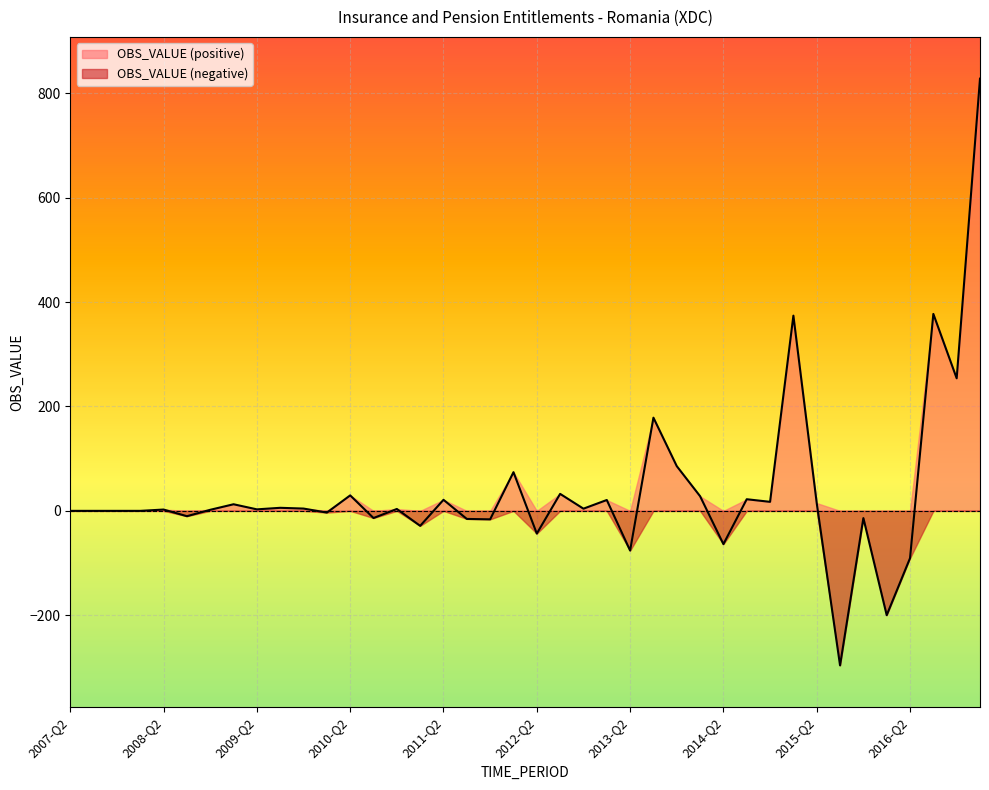

Rank the categories by value from lowest to highest.

2015-Q3, 2016-Q1, 2016-Q2, 2013-Q2, 2014-Q2, 2012-Q2, 2011-Q1, 2011-Q4, 2011-Q3, 2015-Q4, 2010-Q3, 2008-Q3, 2010-Q1, 2008-Q1, 2007-Q3, 2007-Q2, 2007-Q4, 2008-Q4, 2008-Q2, 2009-Q2, 2010-Q4, 2012-Q4, 2009-Q4, 2009-Q3, 2009-Q1, 2015-Q2, 2014-Q4, 2013-Q1, 2011-Q2, 2014-Q3, 2014-Q1, 2010-Q2, 2012-Q3, 2012-Q1, 2013-Q4, 2013-Q3, 2016-Q4, 2015-Q1, 2016-Q3, 2017-Q1